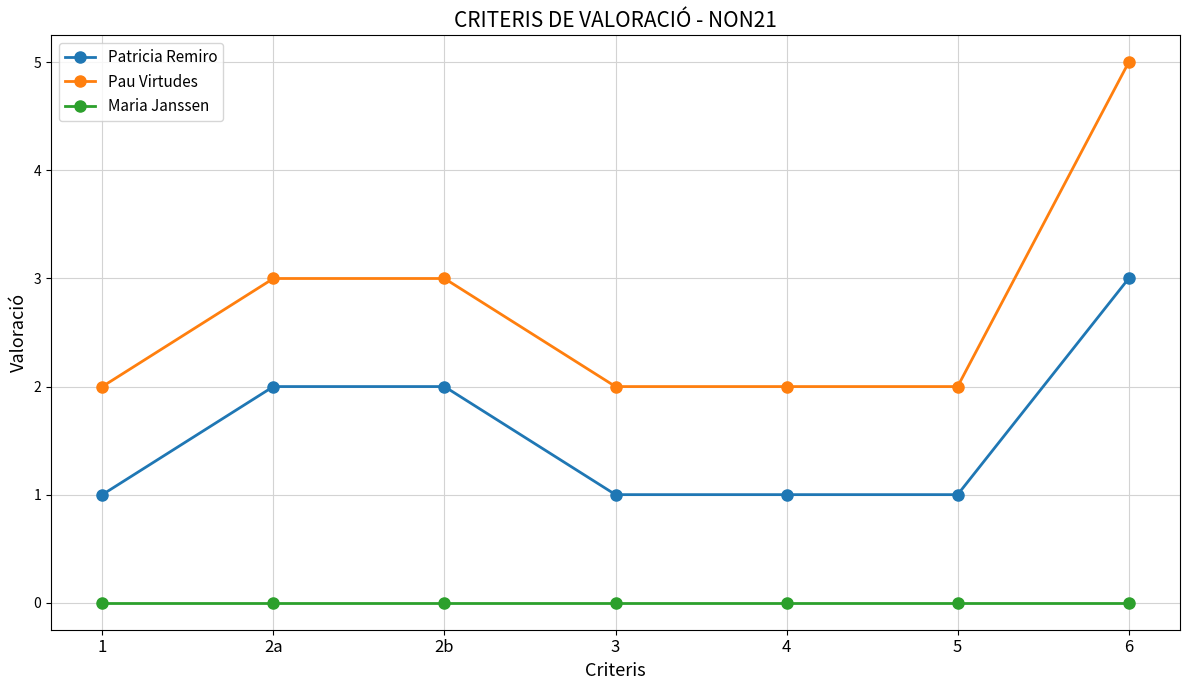

Count the number of data series in this chart.

3